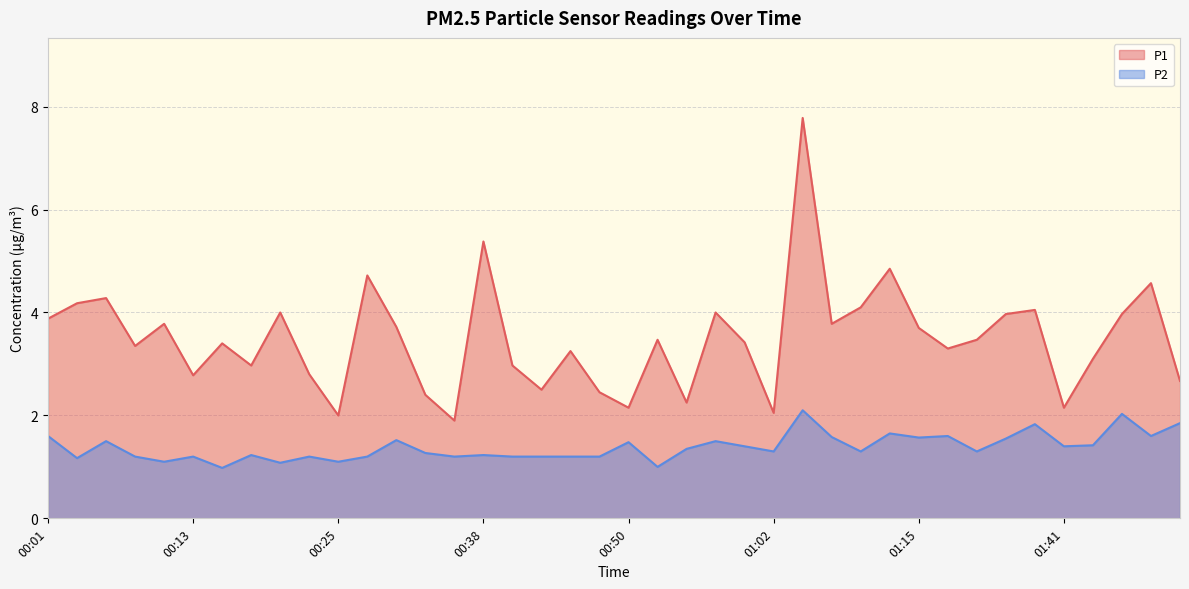

At 01:28, list the series in order from largest to smallest.

P1, P2